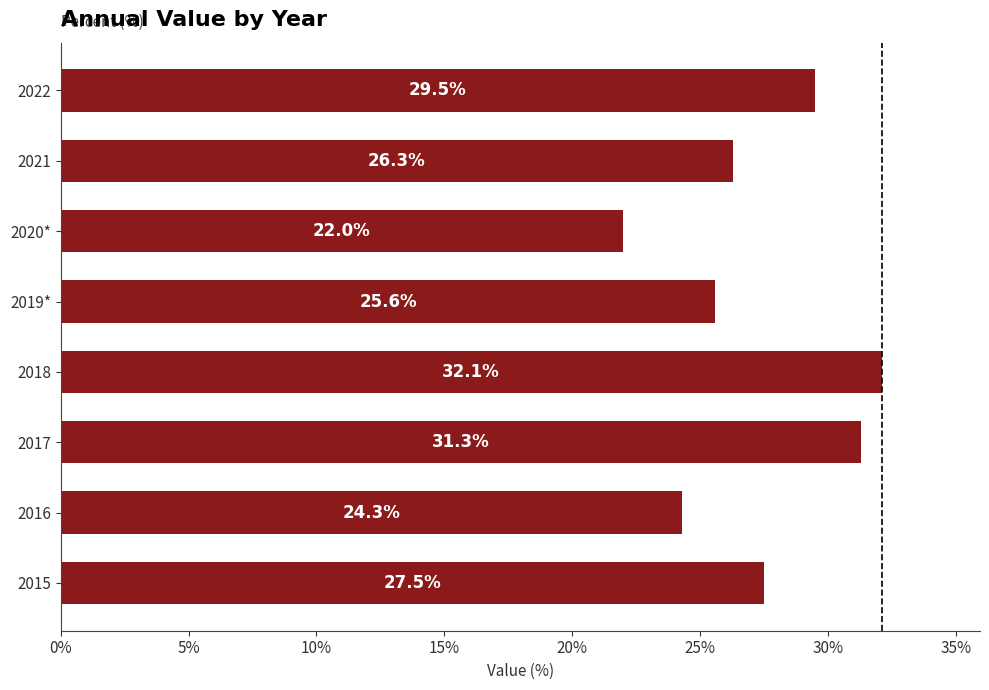

How many bars are there in total?

8